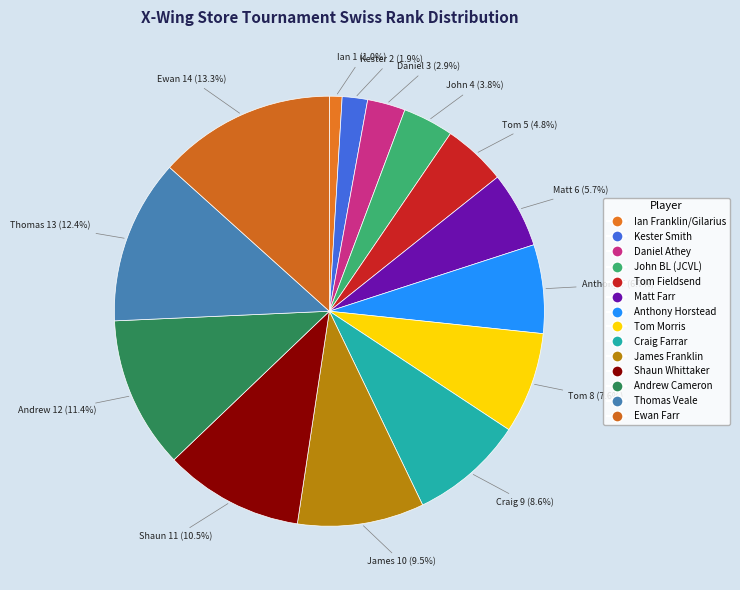

What is the change in value from Ian Franklin/Gilarius to John BL (JCVL)?

+3